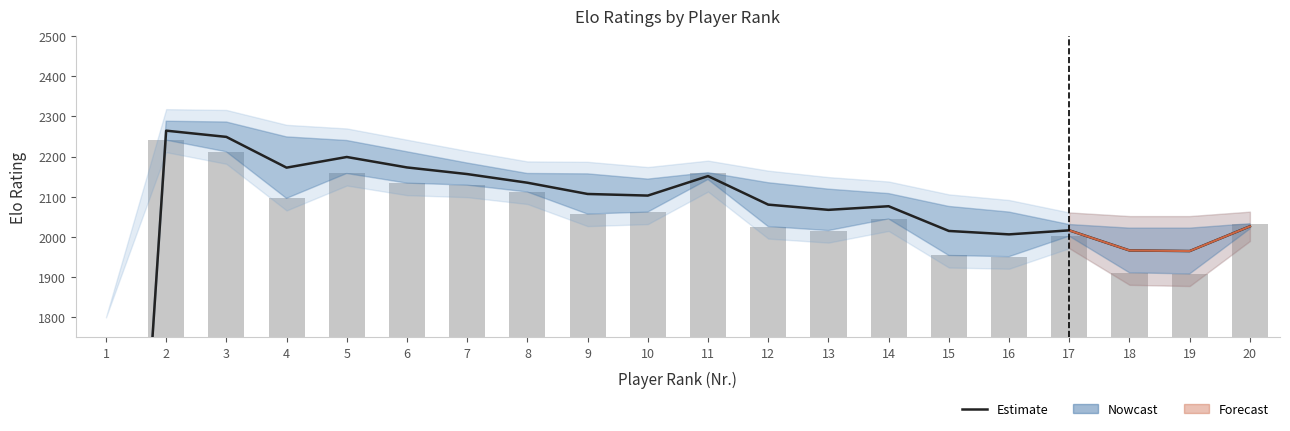

Which series has the largest total across all categories?

Estimate